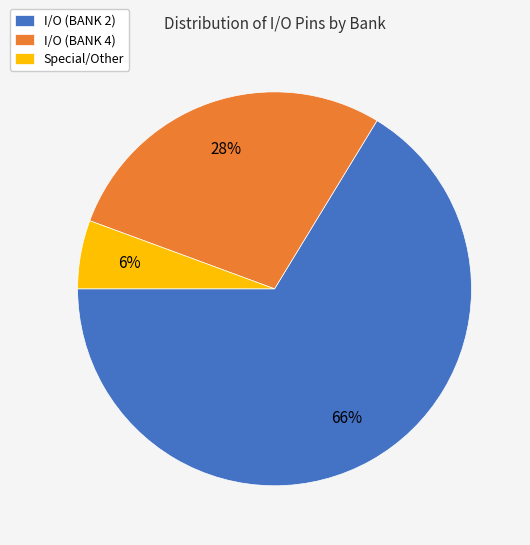

Which slice represents more than half of the pie?

I/O (BANK 2)